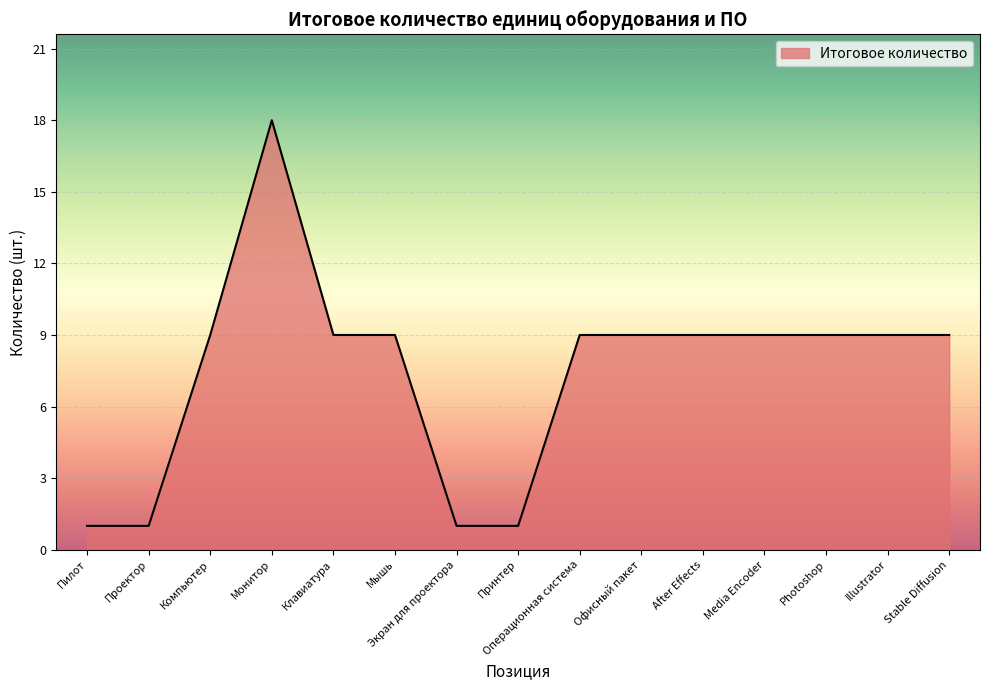

Where is the first local maximum?

Монитор